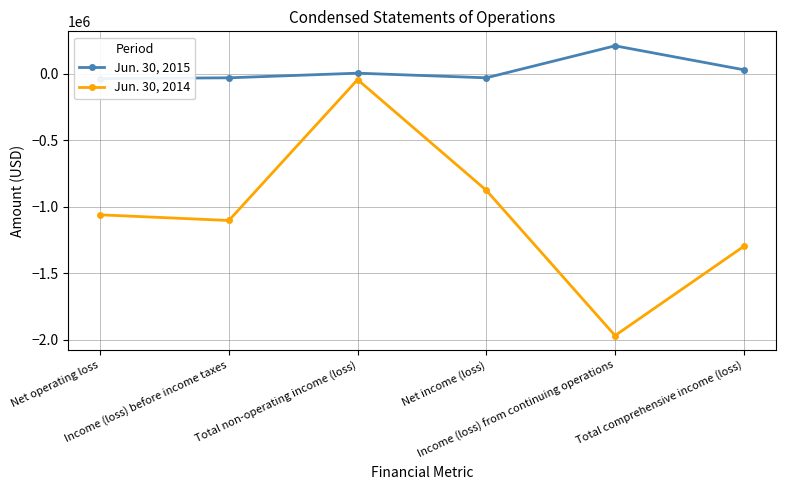

What is the label of the 1st point from the right?

Total comprehensive income (loss)